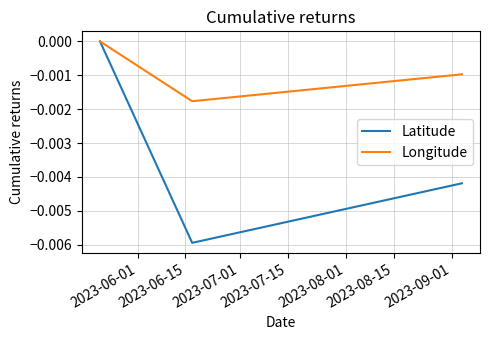

Which series has the largest total across all categories?

Longitude